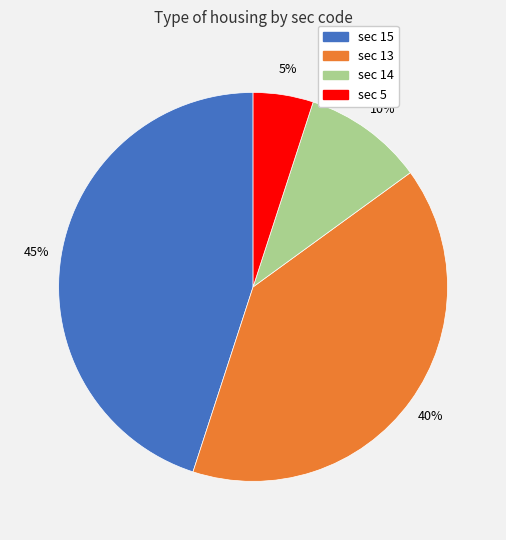

To the nearest percent, what is the difference between the largest and smallest slice percentages?

40%